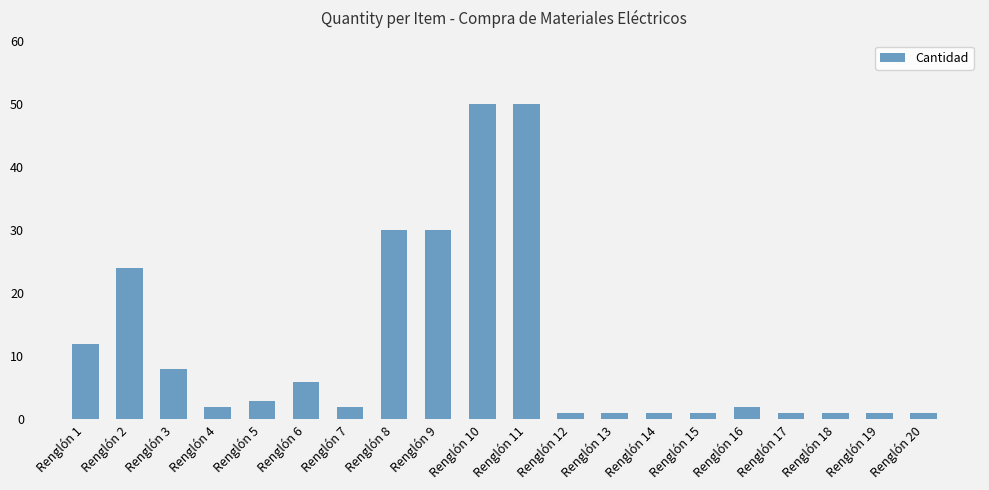

Is it true that the value at Renglón 2 is 33?

False